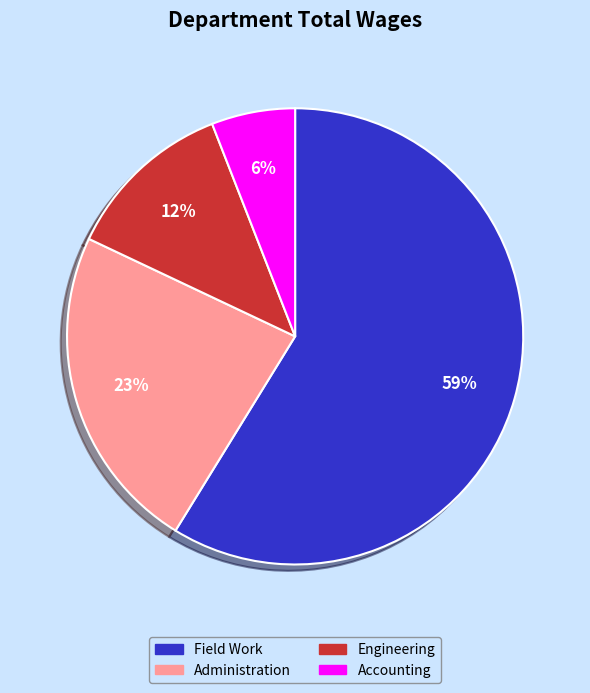

To the nearest percent, what is the difference between the largest and smallest slice percentages?

53%